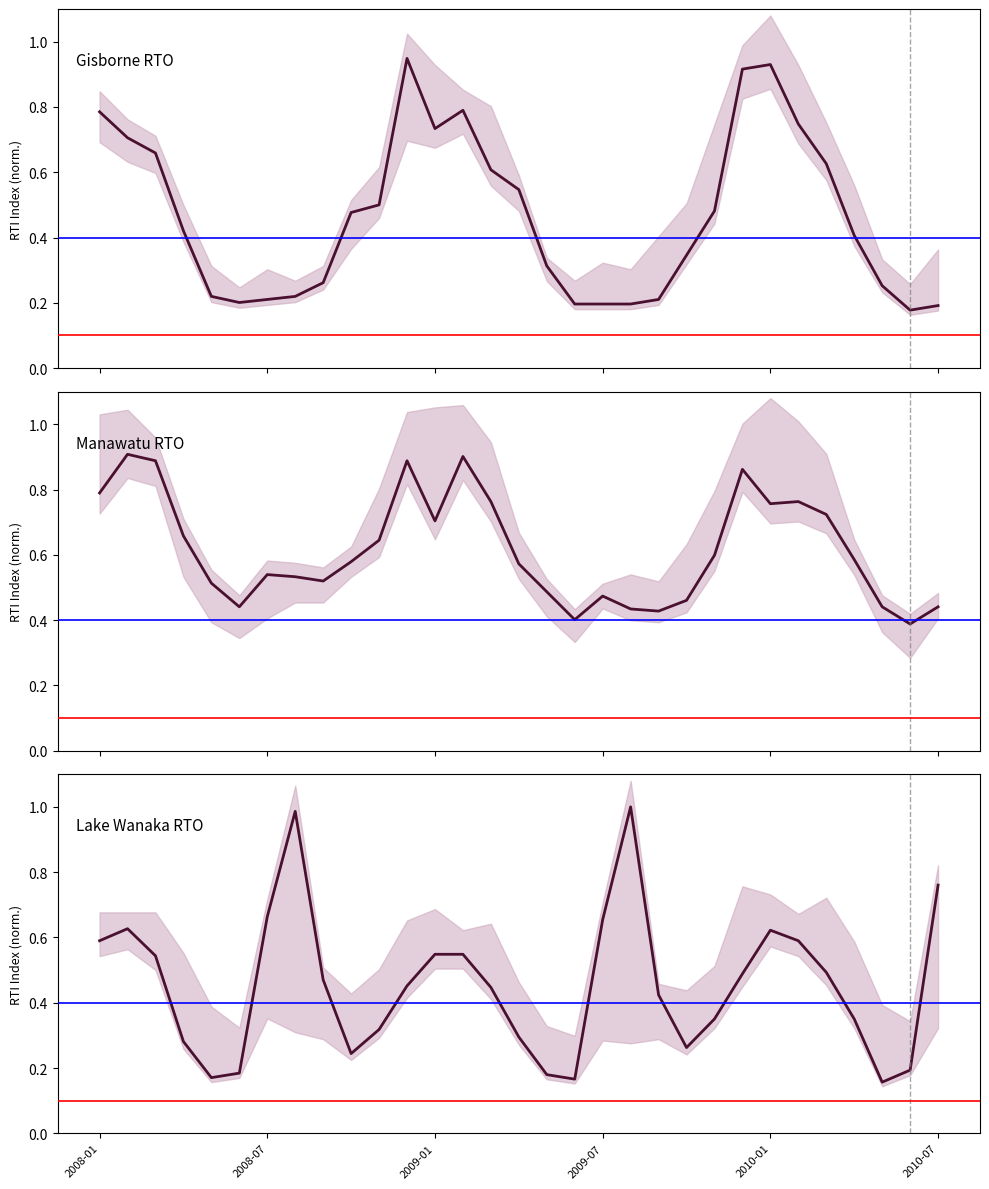

Count the number of data series in this chart.

3